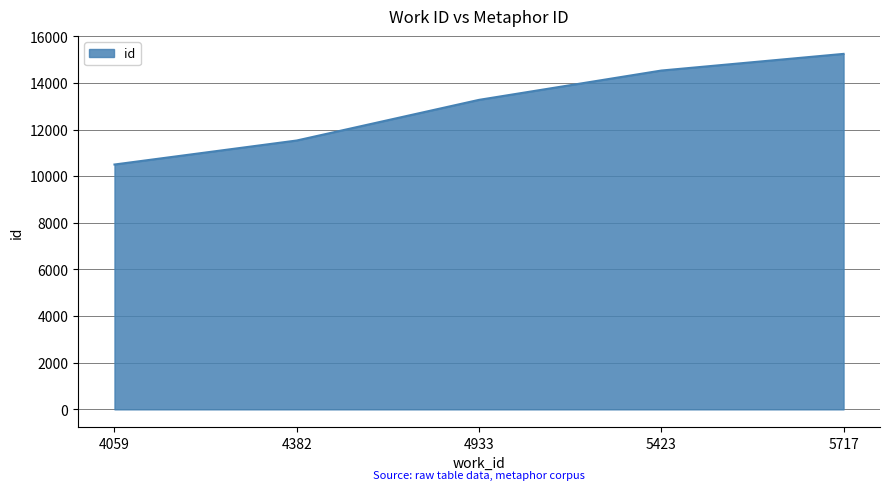

At which label is the value closest to 12873?

4933